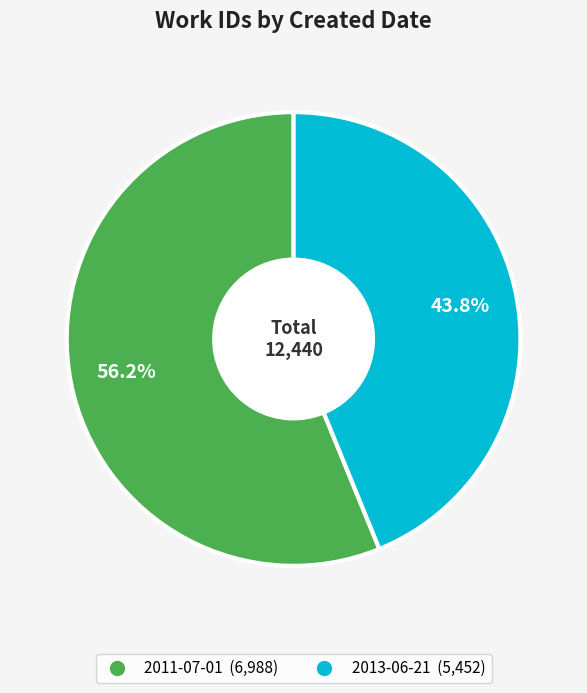

The 2011-07-01 slice represents 42% of the pie. True or false?

False